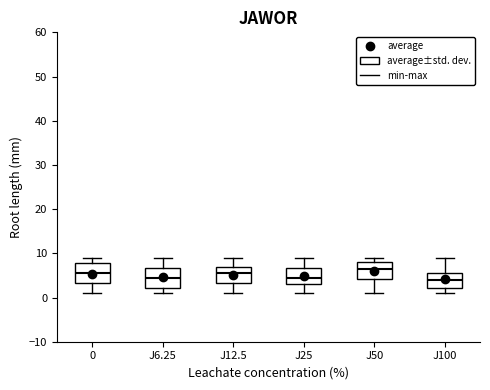

Where does the median line of the box for J50 sit on the y-axis? The values are not printed on the chart, so give them approximately, as read against the axis.

7